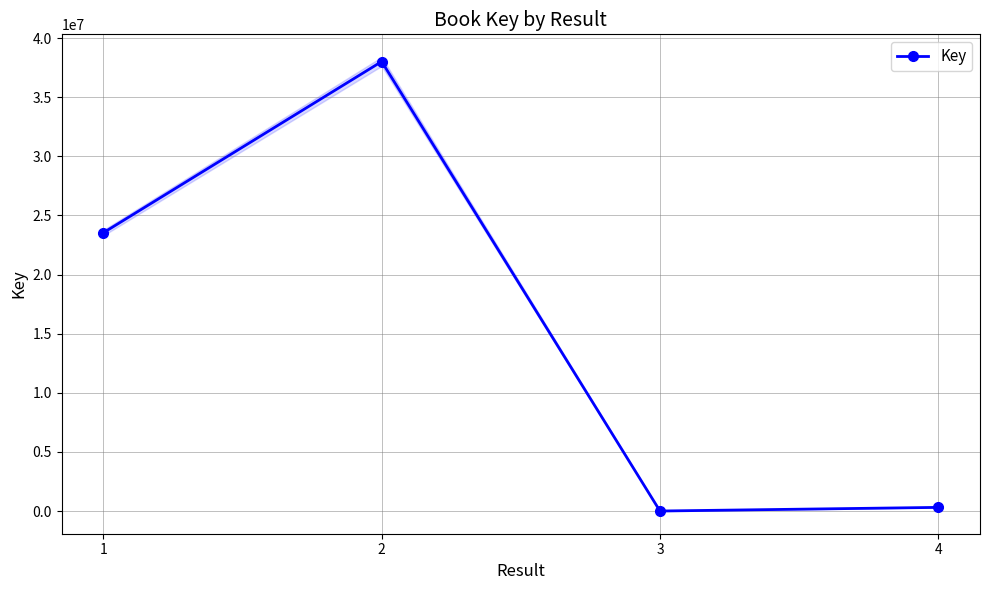

Rank the categories by value from highest to lowest.

2, 1, 4, 3